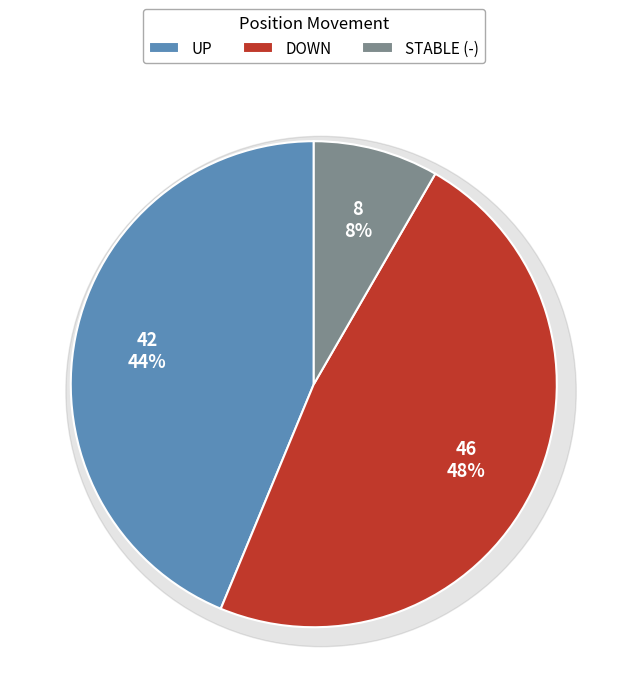

To the nearest percent, what is the combined percentage of down and -?

56%